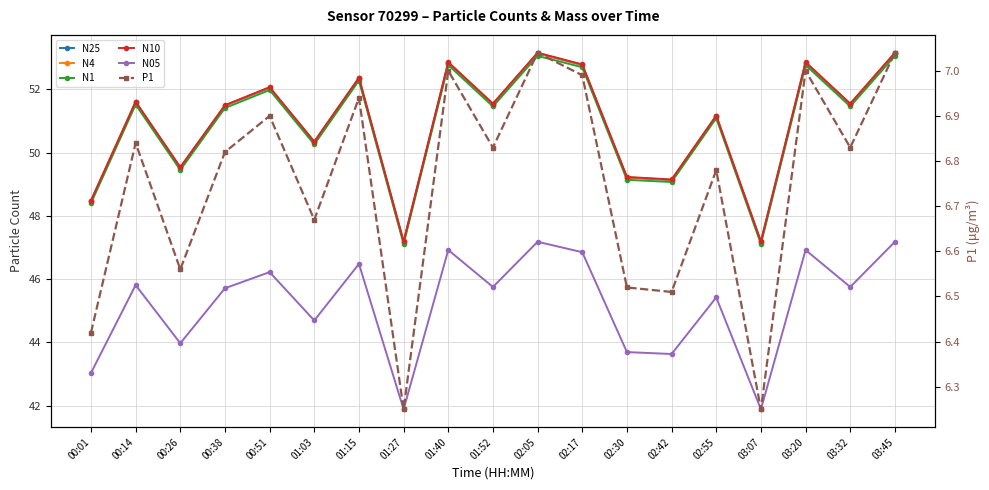

What are all the series names shown in the legend?

N25, N4, N1, N10, N05, P1